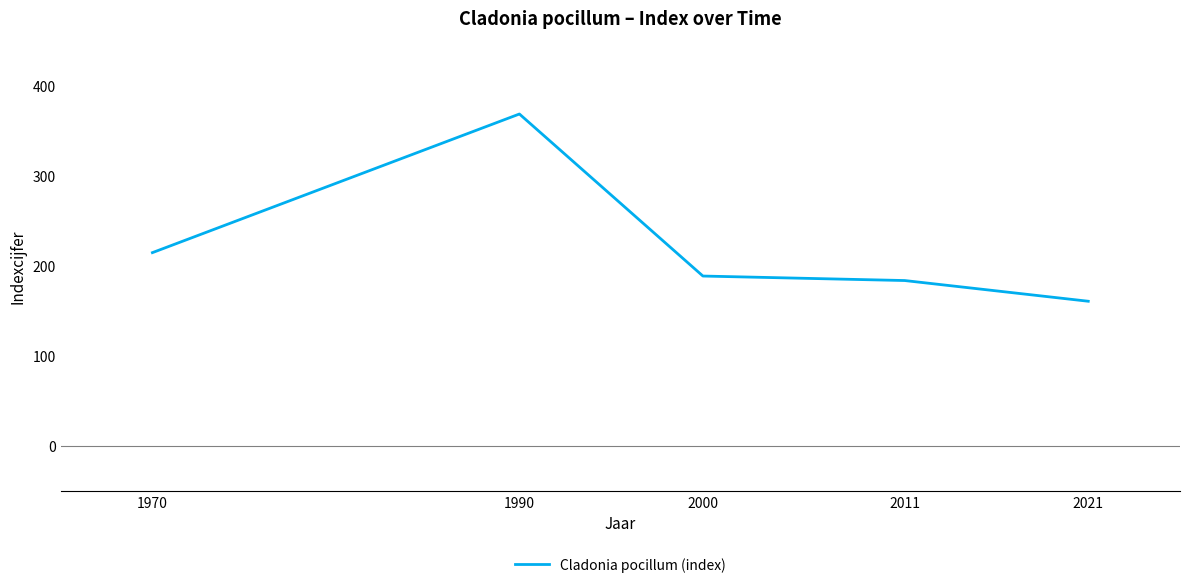

What is the change in value from 2011 to 2021?

-23